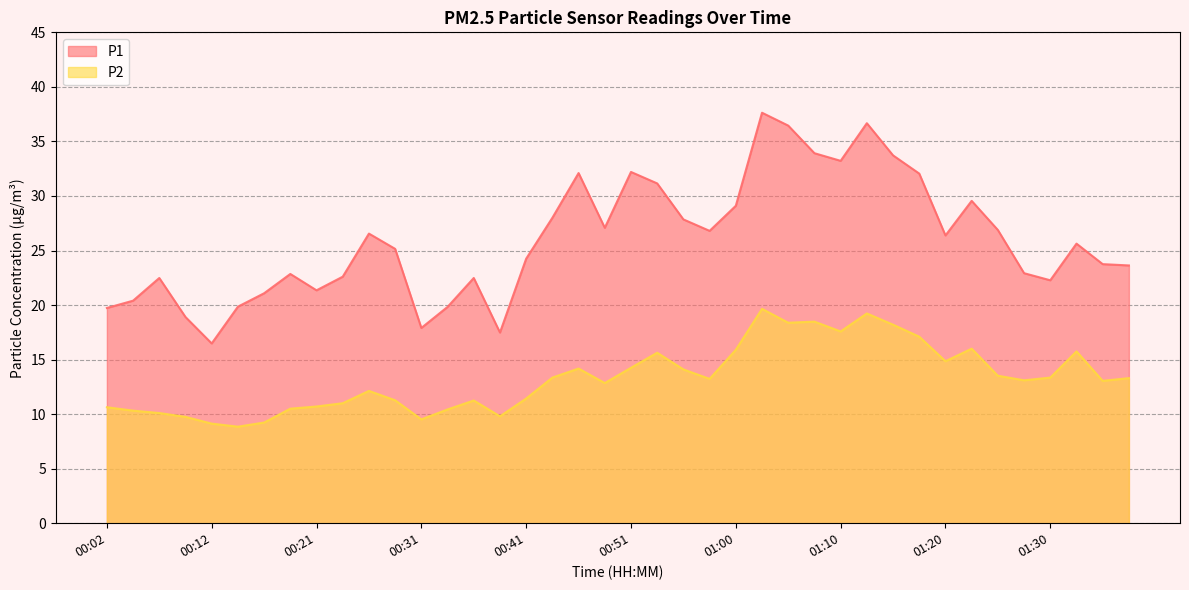

How many series are shown in this chart?

2